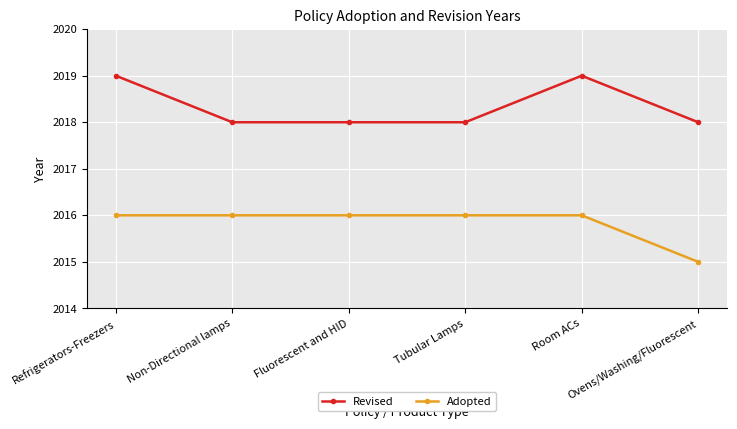

What is the maximum value for Revised?

2019